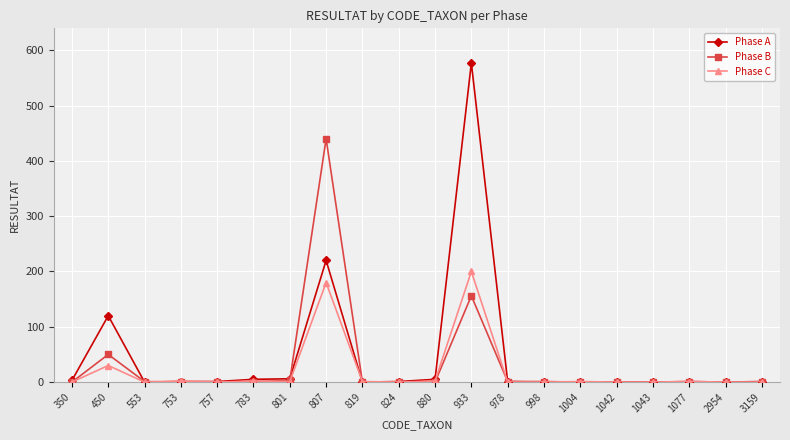

What is the average value of the Phase A series?

47